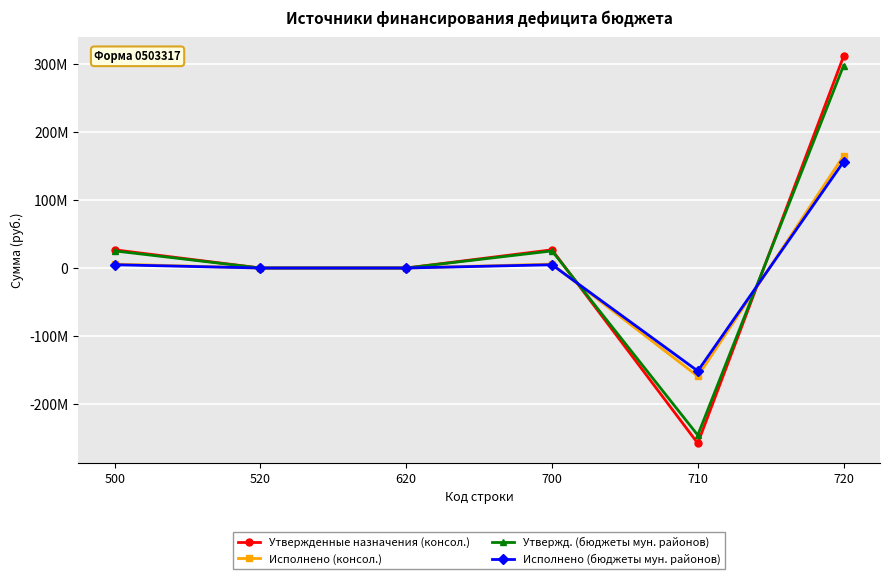

Does the chart display data point markers on the line(s)?

Yes